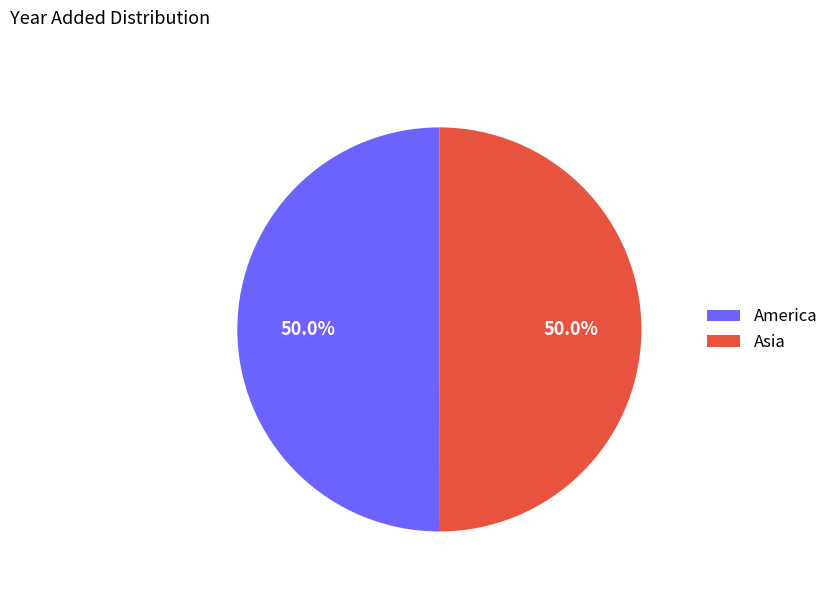

What is the ratio of the value at America to the value at Asia?

1.0